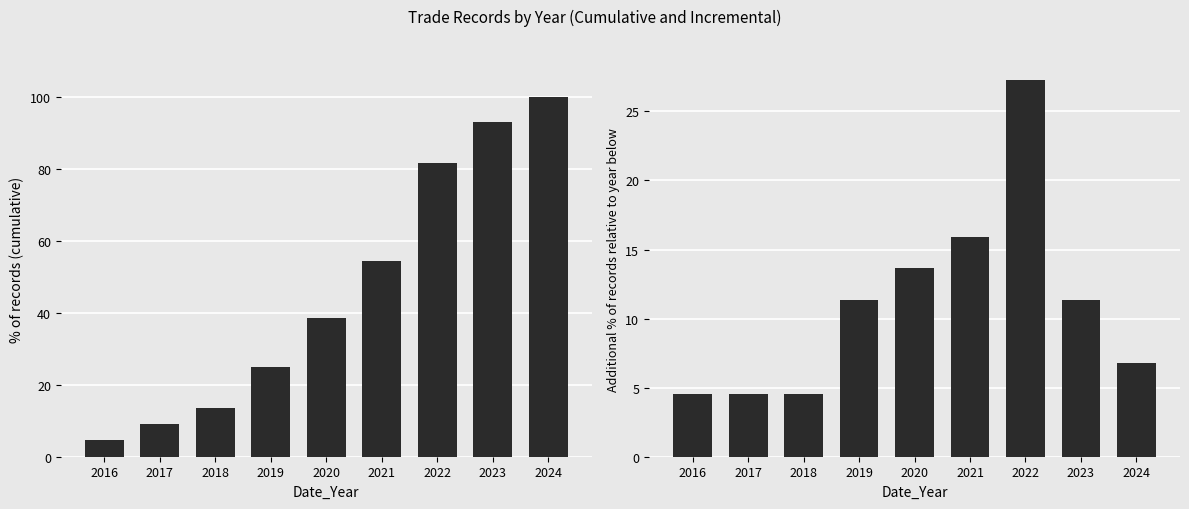

At which label is Cumulative % closest to 52?

2021